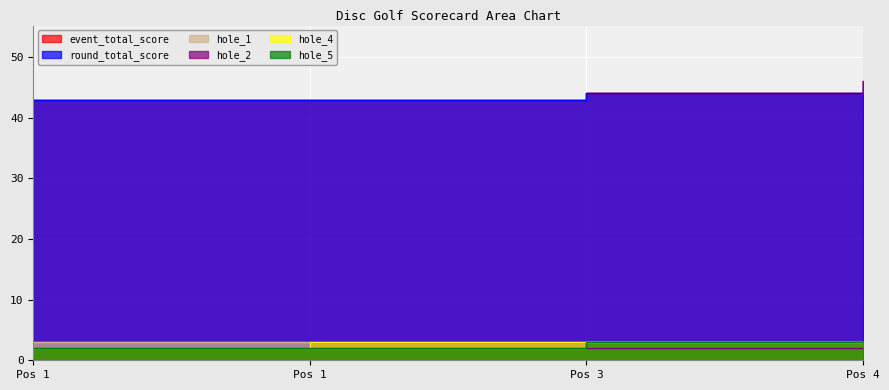

What is the maximum value shown in the chart?

46